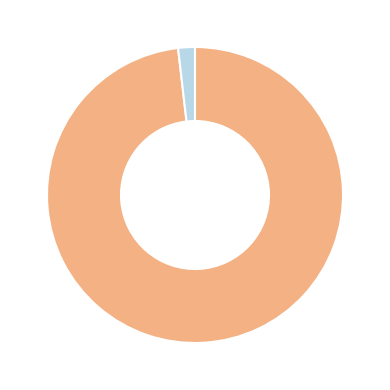

Is there a majority slice in this chart?

Yes